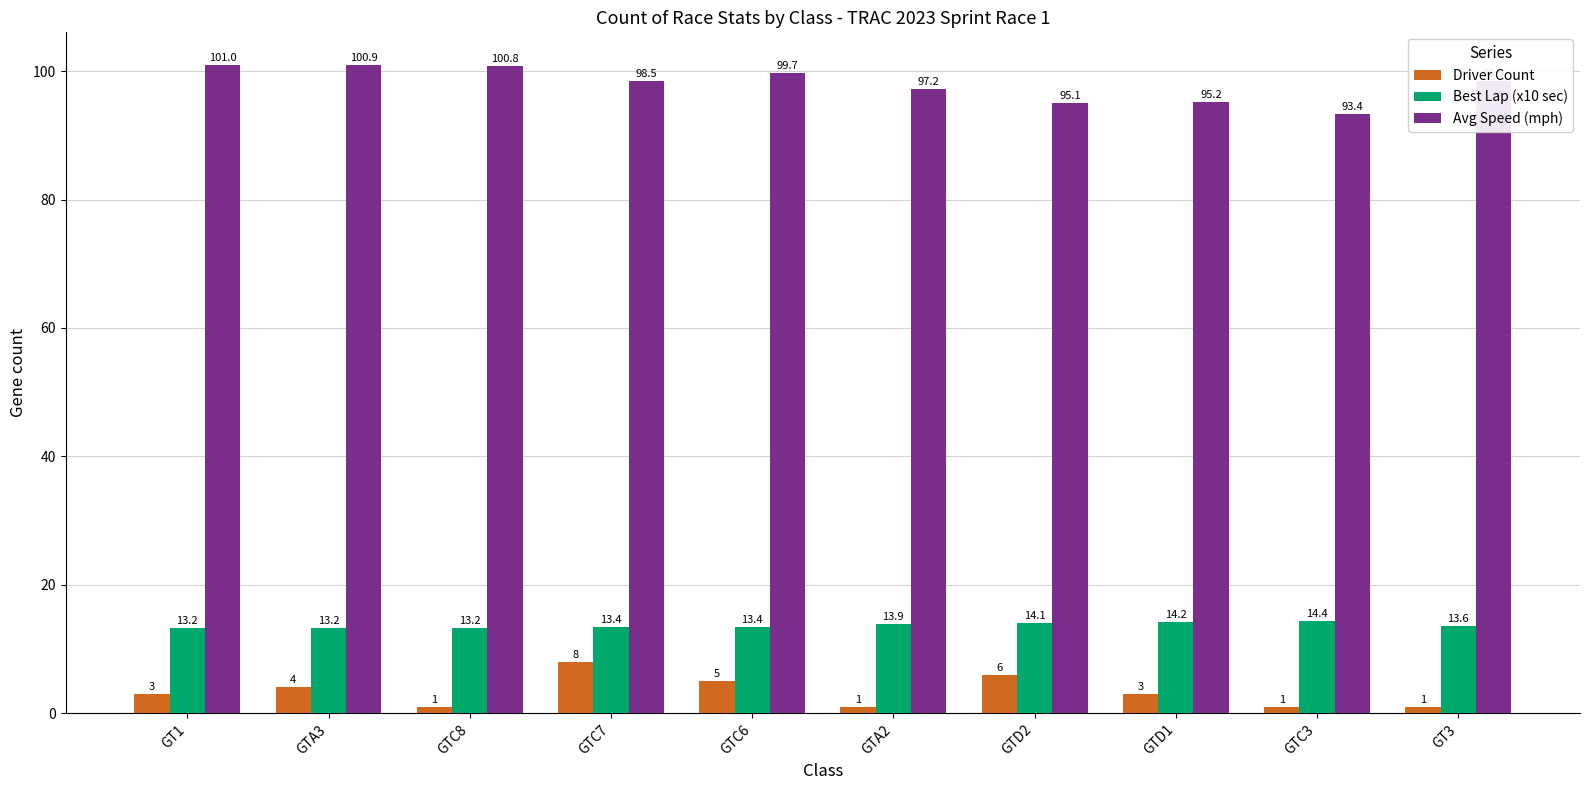

The Best Lap (x10 sec) series shows 13.6 at GT3. True or false?

True